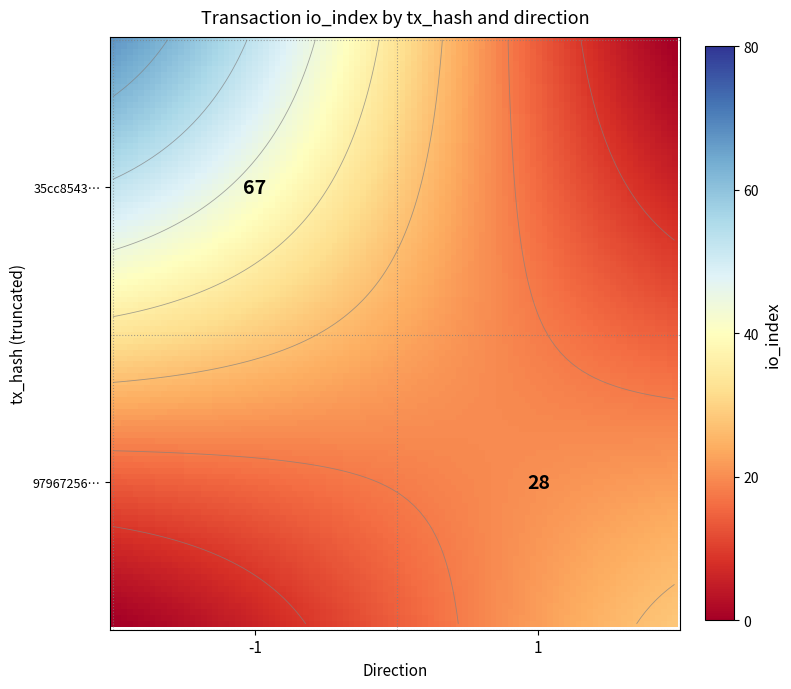

Is it true that 97967256487277540812f0cbb9bcda6ae77b0e1 equals 28 at io_index?

True